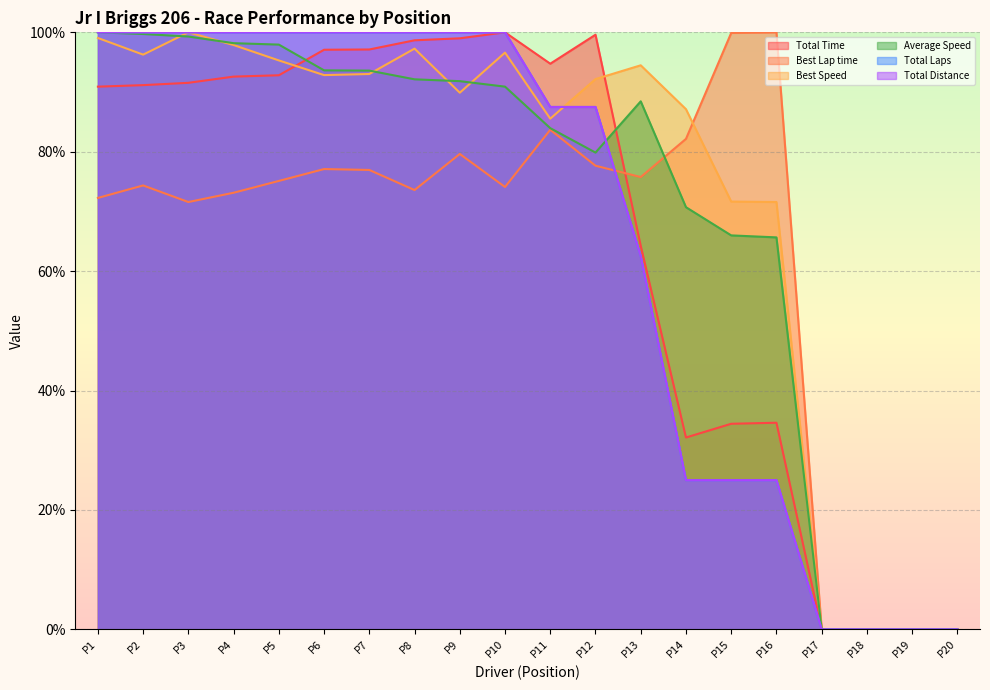

Does the chart display data point markers on the line(s)?

No